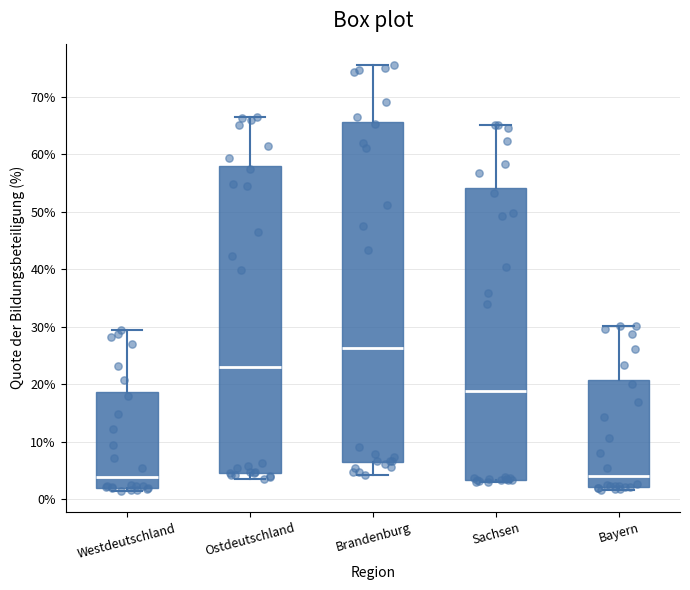

Reading left to right, read every box against the y-axis: the position of its median line, the range the box covers, and the ends of its whiskers. The values are not printed on the chart, so give them approximately, as read against the axis.

Westdeutschland: median 4, box 2 to 19, whiskers 2 (just below the box's lower edge) to 30
Ostdeutschland: median 23, box 5 to 58, whiskers 4 to 66
Brandenburg: median 26, box 7 to 66, whiskers 4 to 76
Sachsen: median 19, box 3 to 54, whiskers 3 to 65
Bayern: median 4, box 2 to 21, whiskers 2 (just below the box's lower edge) to 30